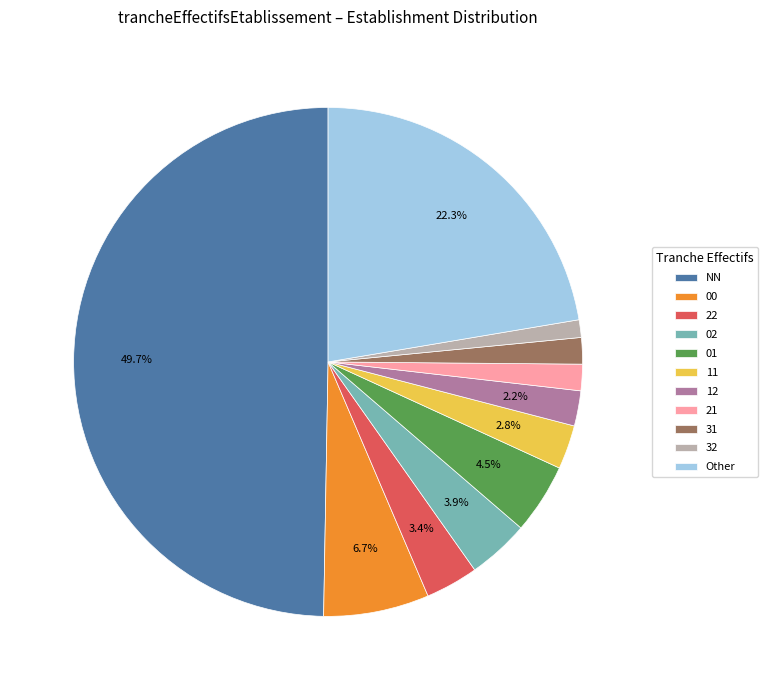

Is the sum of 31 and 00 greater than half?

No